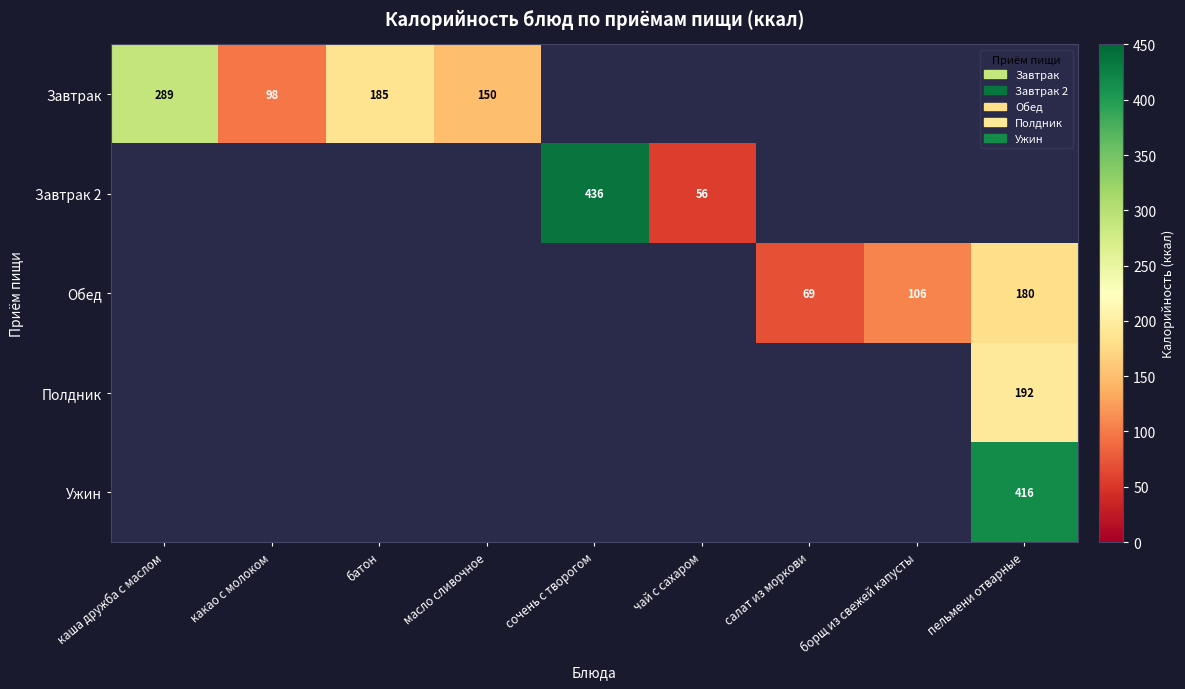

The value of Обед at пельмени отварные is 249. True or false?

False